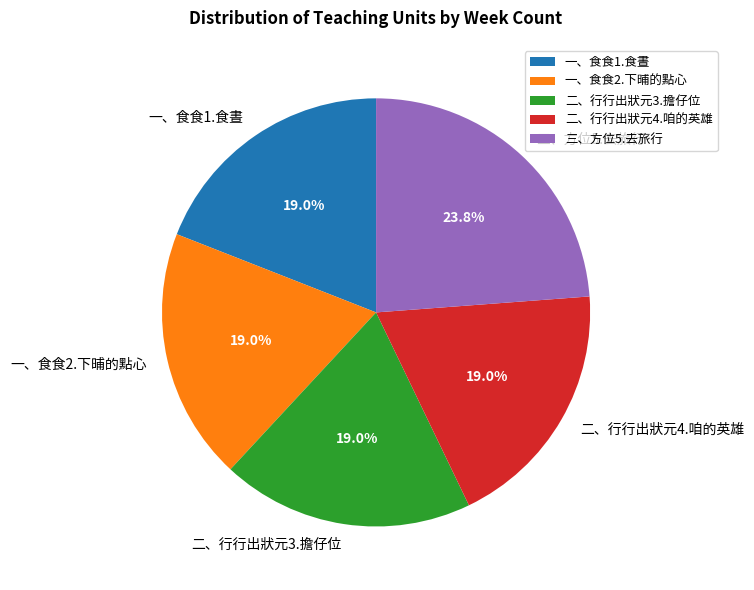

Does 一、食食1.食晝 represent more than half of the total?

No